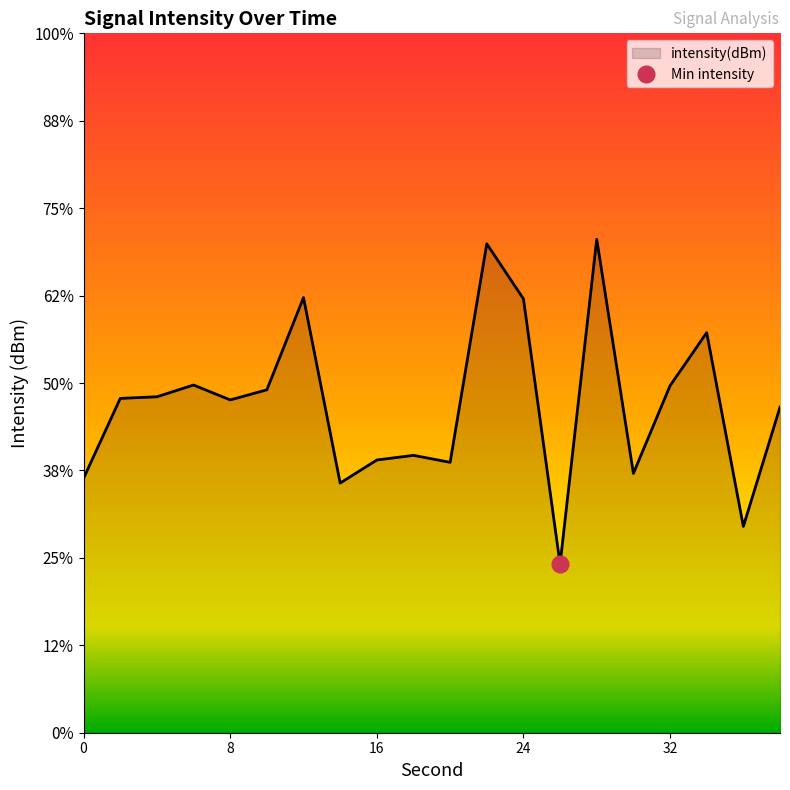

True or false: the data shows -46.3 at 38.

False